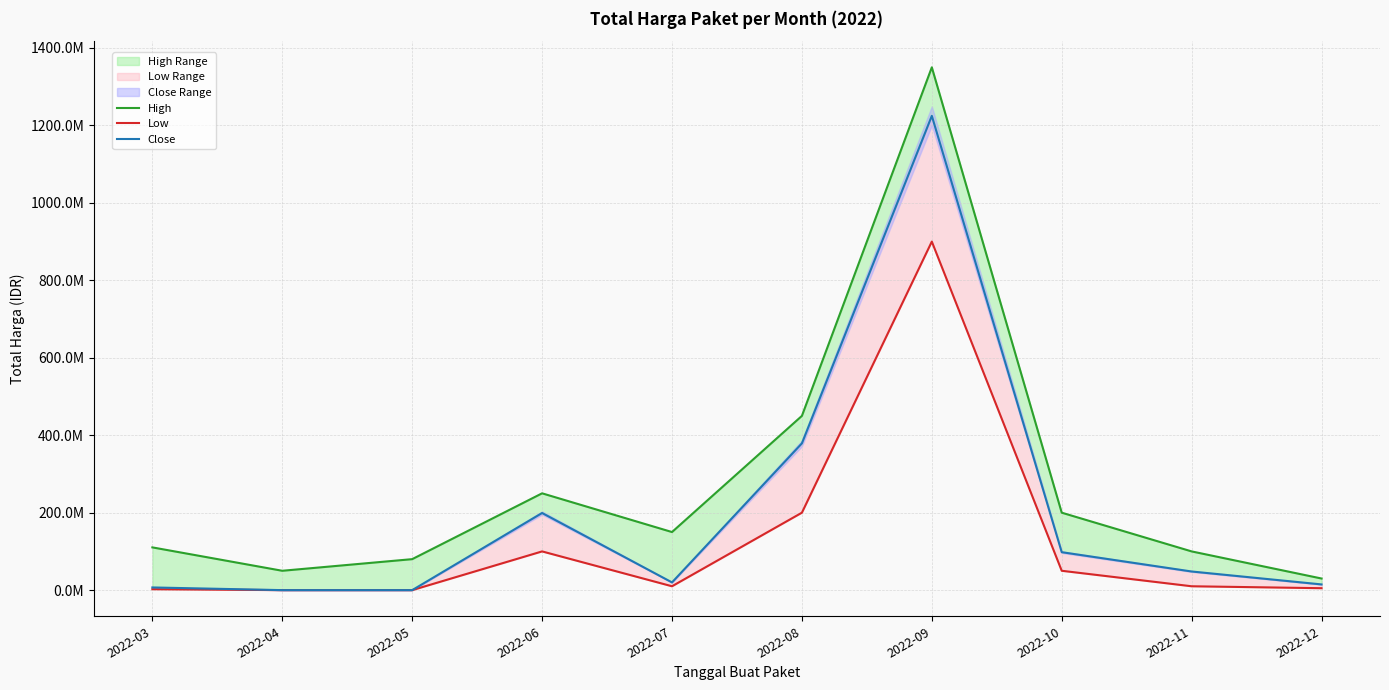

Which series has the largest total across all categories?

High